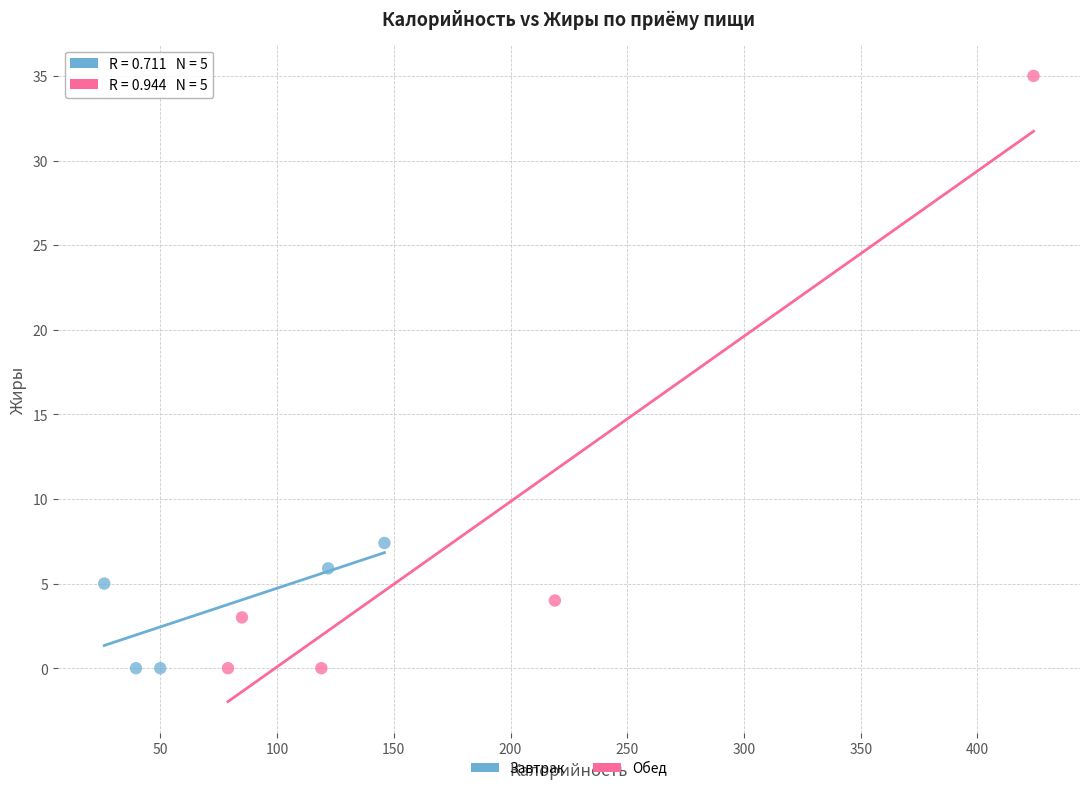

Which series reaches the maximum Y coordinate?

Обед